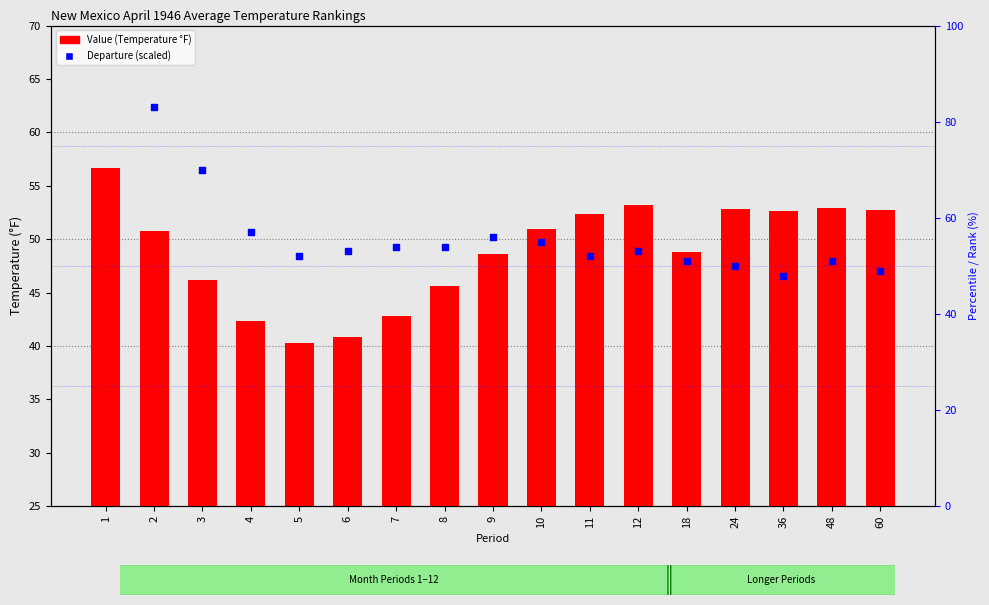

Which series has the largest Y range (max minus min)?

Departure (scaled)